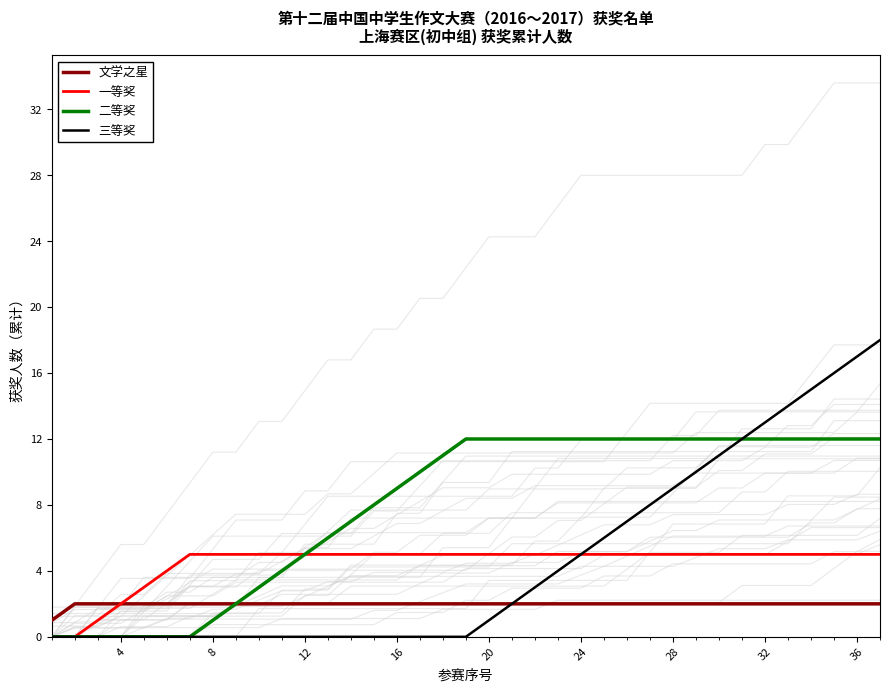

What is the difference between the maximum and minimum values in the 一等奖 series?

5